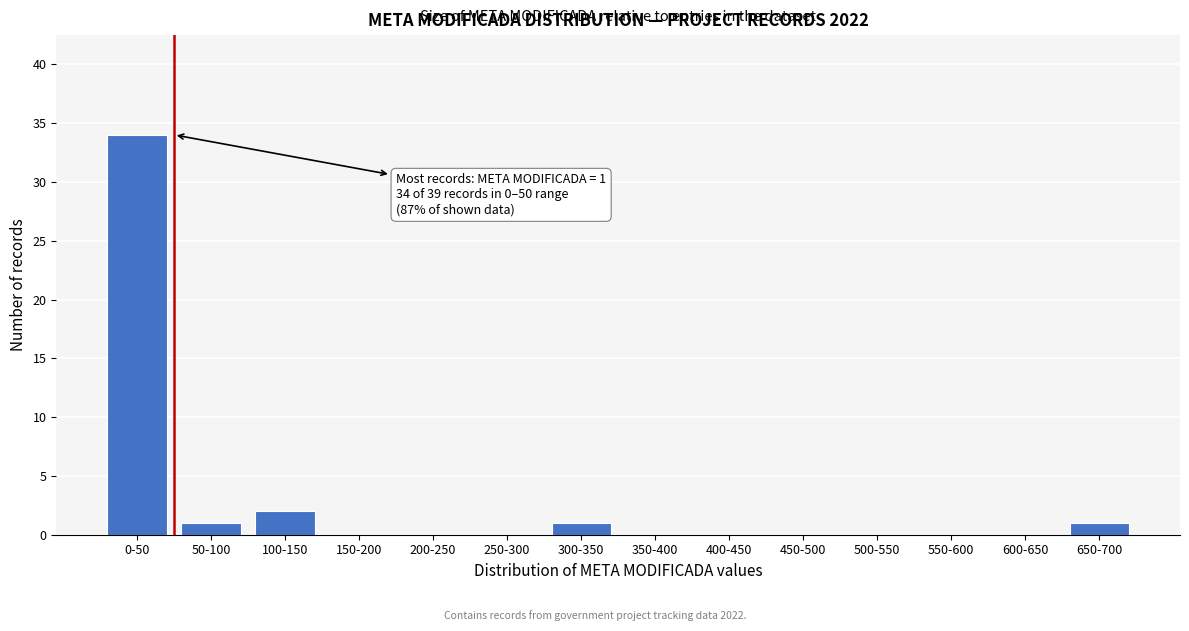

Reading left to right, extract all data points from this chart.

0-50=34	50-100=1	100-150=2	150-200=0	200-250=0	250-300=0	300-350=1	350-400=0	400-450=0	450-500=0	500-550=0	550-600=0	600-650=0	650-700=1